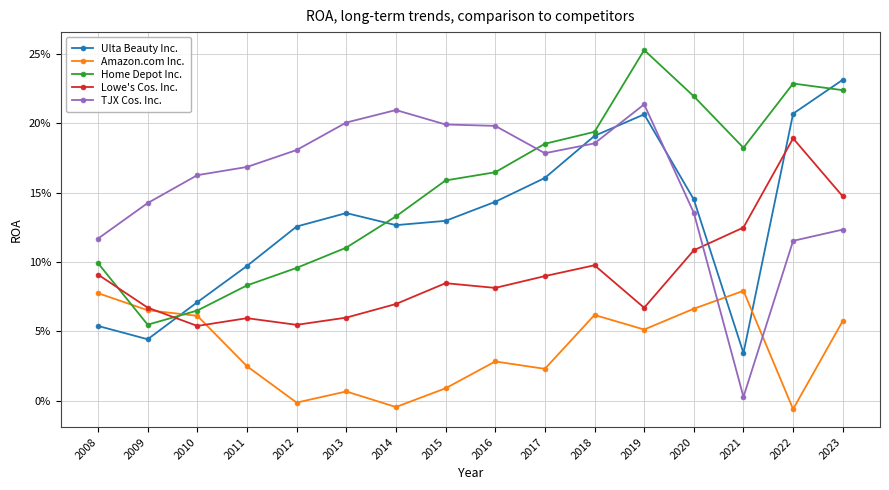

True or false: Home Depot Inc. has more than 1 points higher than both neighbors.

True